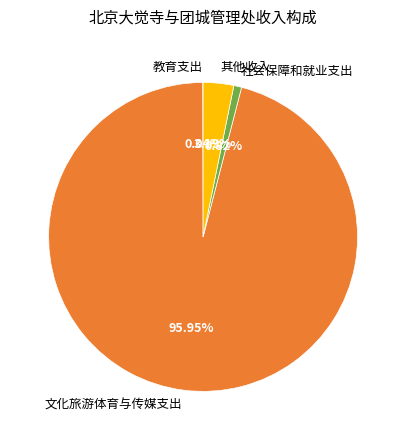

The 其他收入 slice represents 15% of the pie. True or false?

False